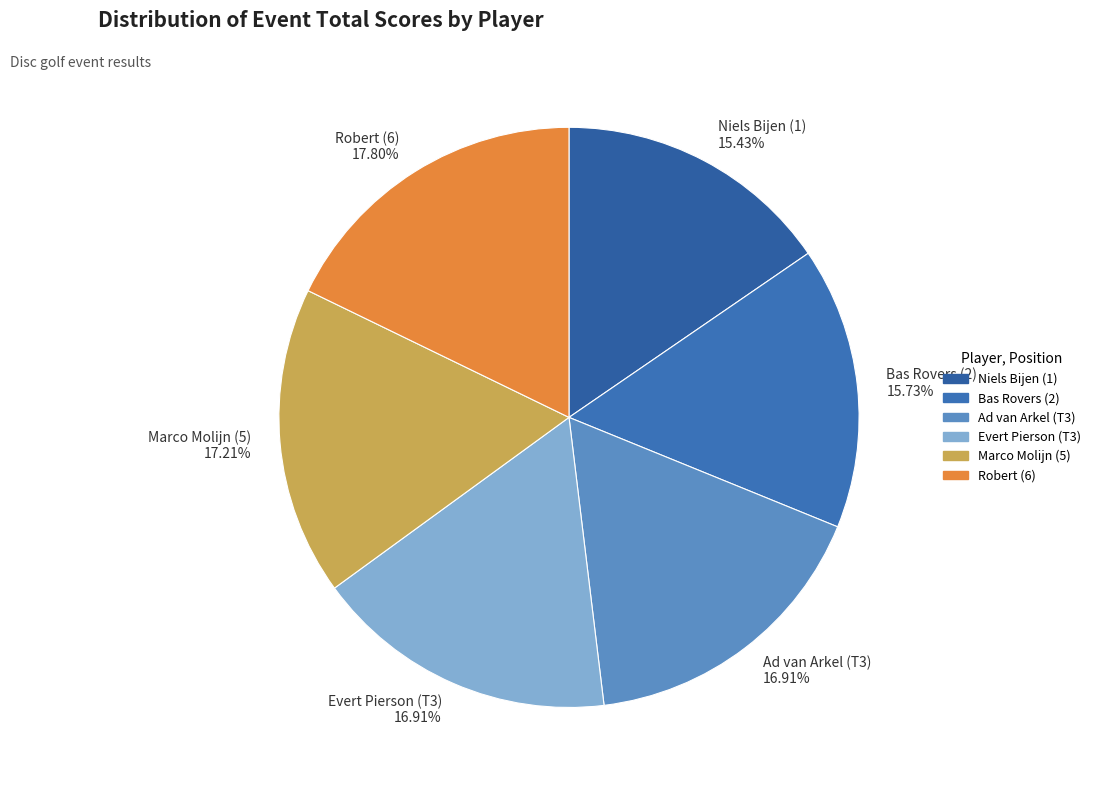

Is Marco Molijn (5) the majority of the pie?

No